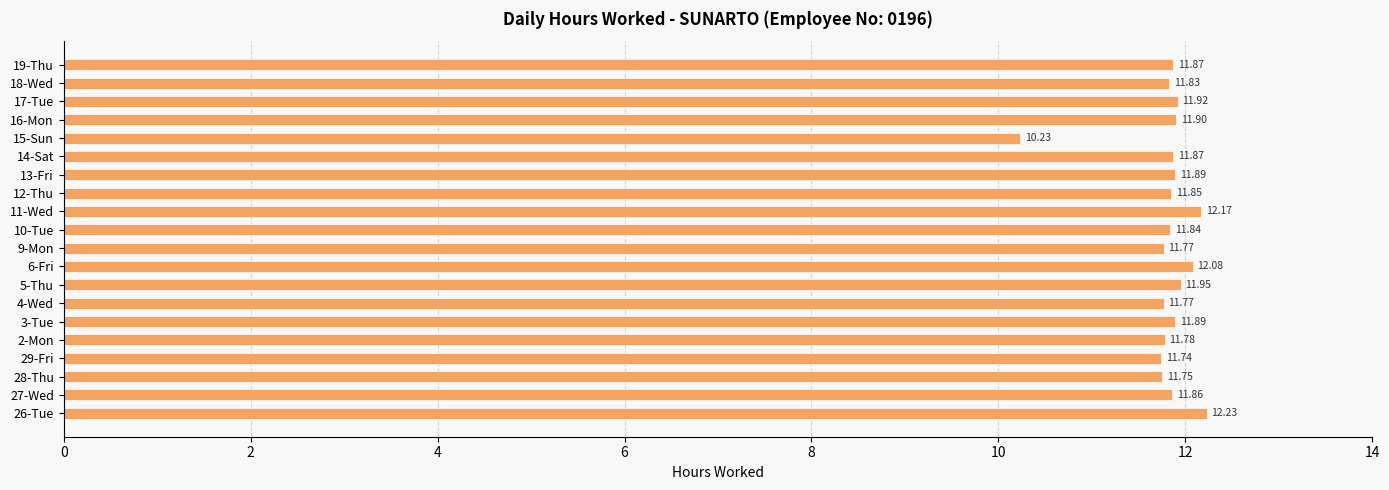

How many bars are there in total?

20